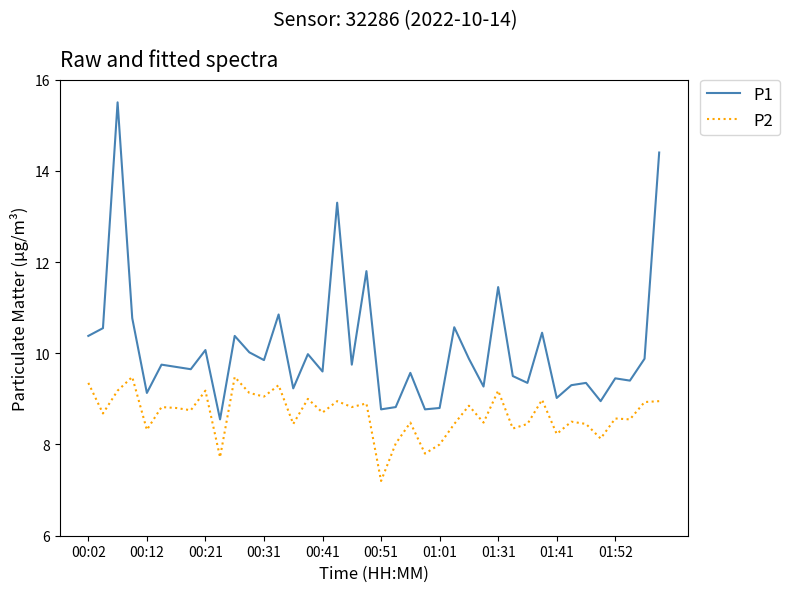

True or false: P1 and P2 cross at least once.

False